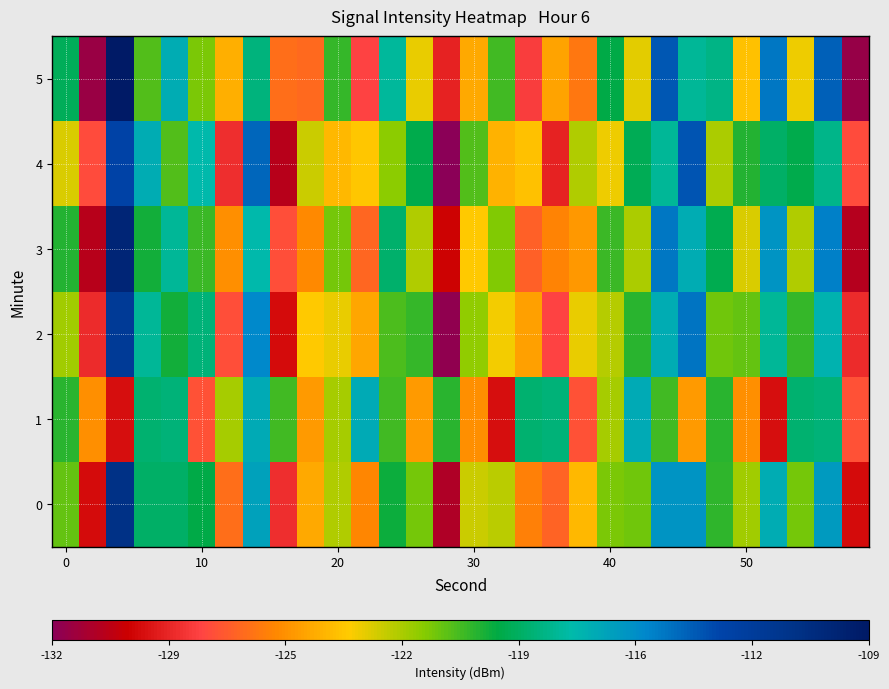

What is the maximum value shown in the chart?

-109.0